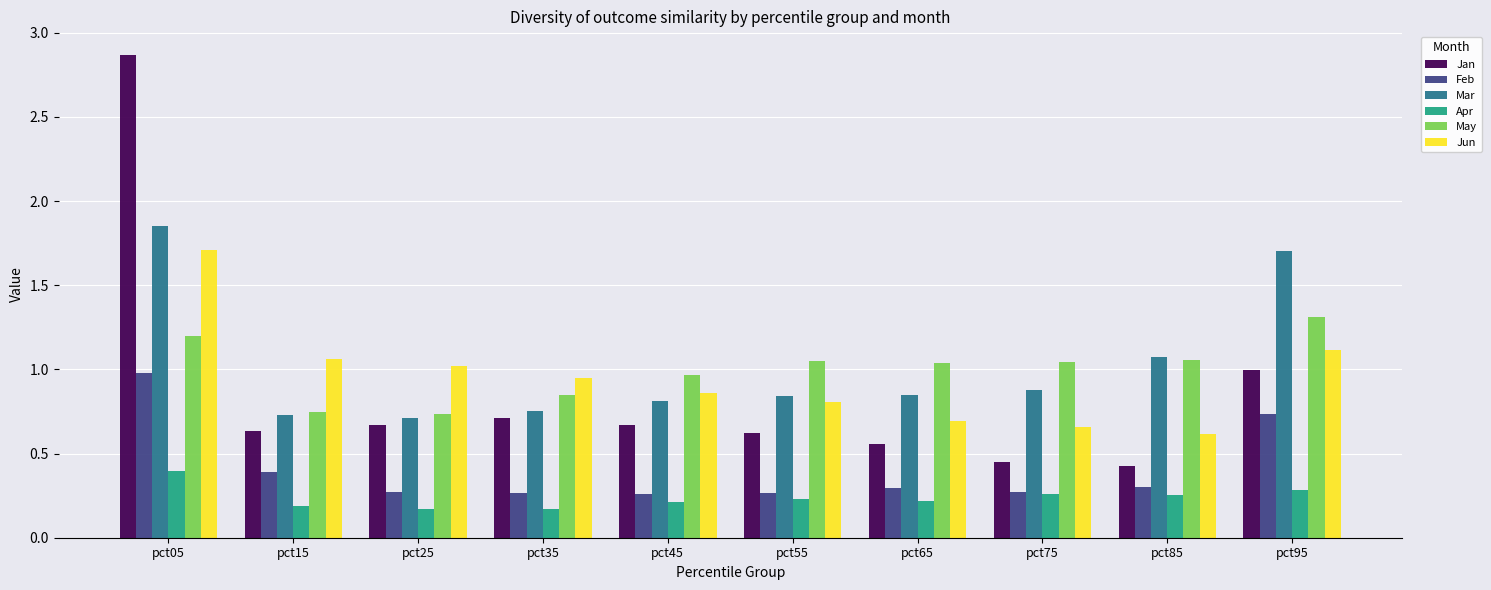

Is it true that Jan equals 0.6 at pct75?

False